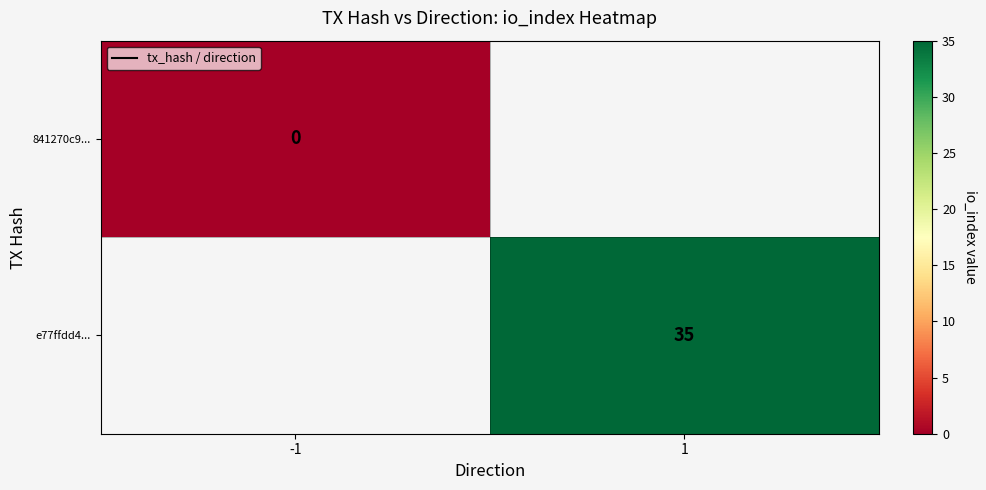

Which category has the highest value in the 841270c9... series?

-1